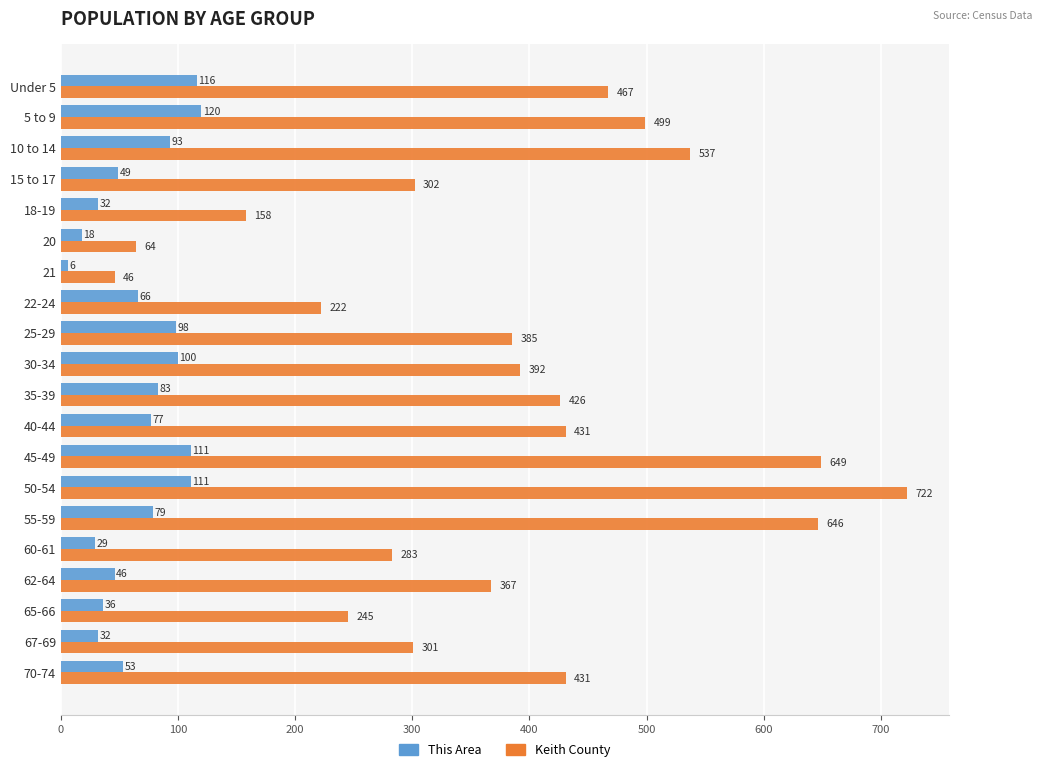

The This Area series shows 38 at 22-24. True or false?

False